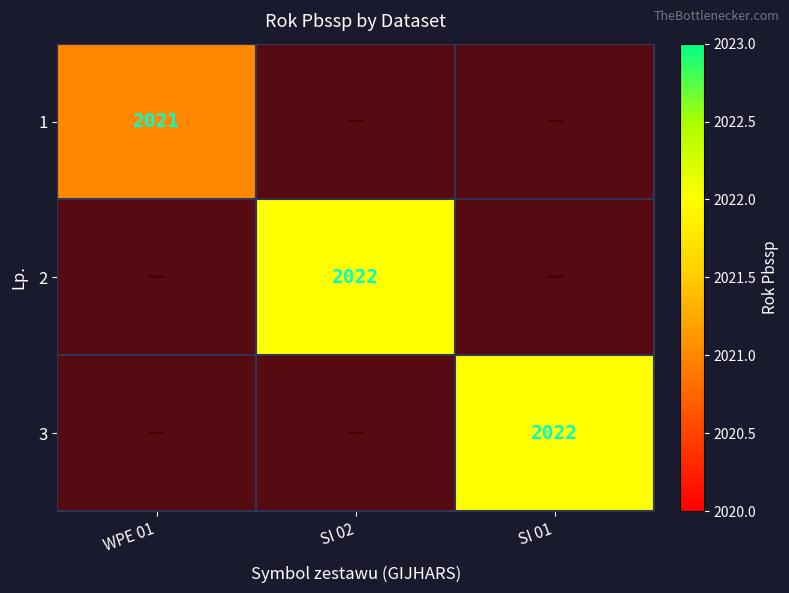

Which series has the largest range (max minus min)?

2